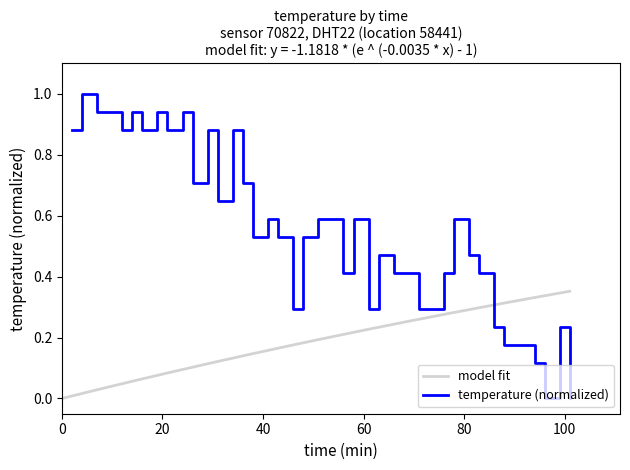

Which has a higher value, 21 or 29?

21